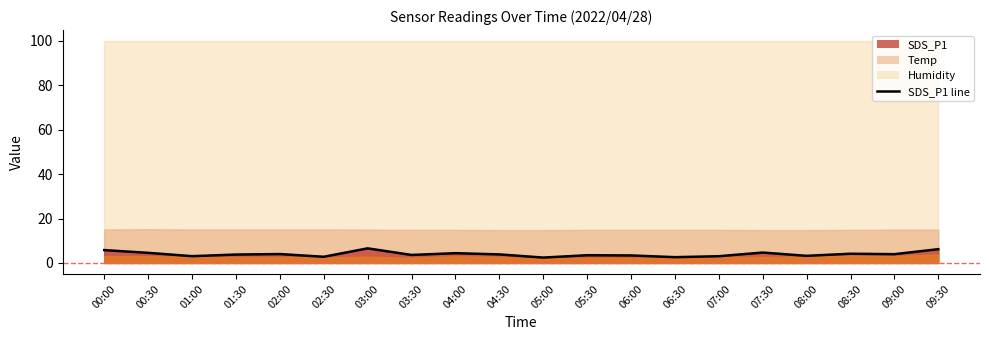

Does the chart have visible grid lines?

No